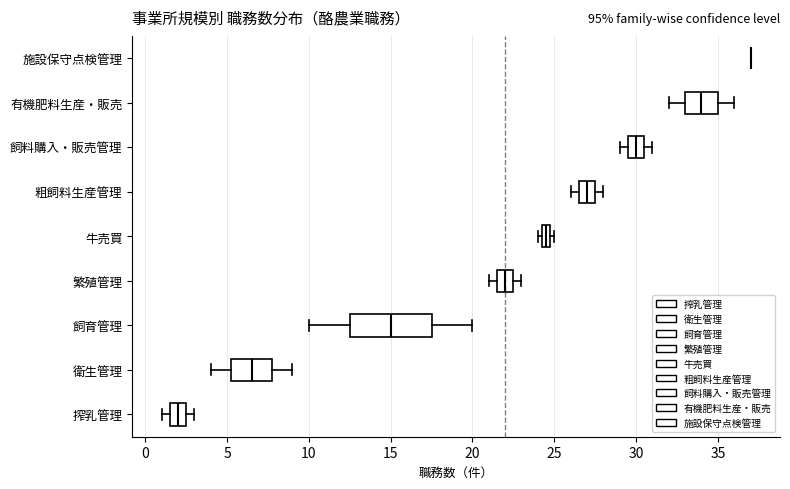

Comparing the boxes themselves (not the whiskers), which one is the widest?

飼育管理